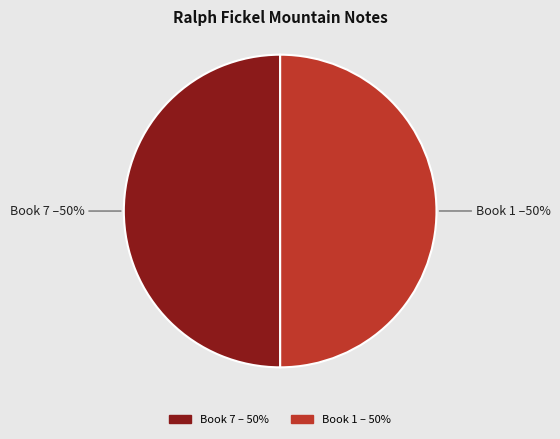

To the nearest percent, what is the average slice percentage?

50%